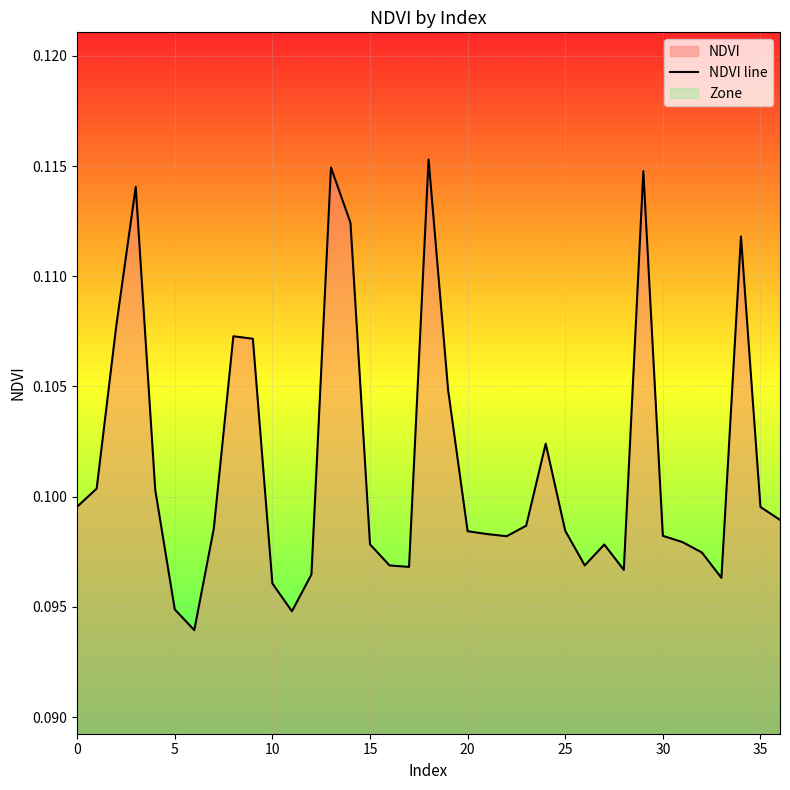

Which category has the highest value across all series?

18